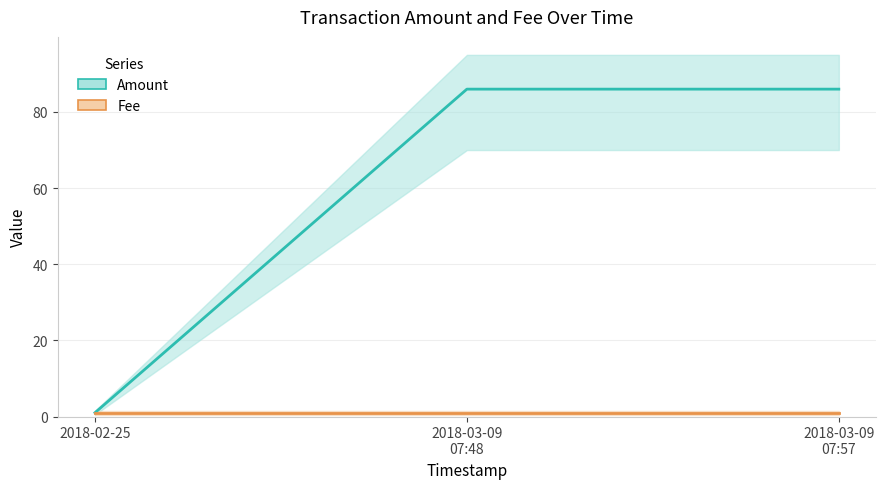

Which category has the lowest value in the Fee series?

2018-02-25